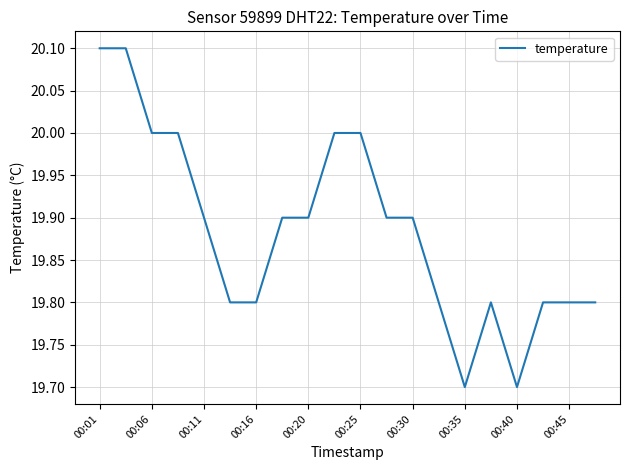

What is the difference between the maximum and minimum values?

0.4